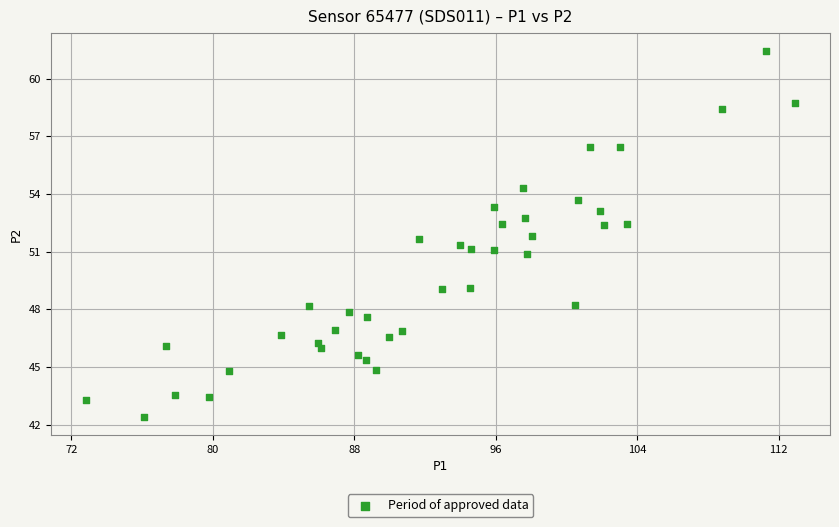

What is the range of Y values (max minus min)?

19.0